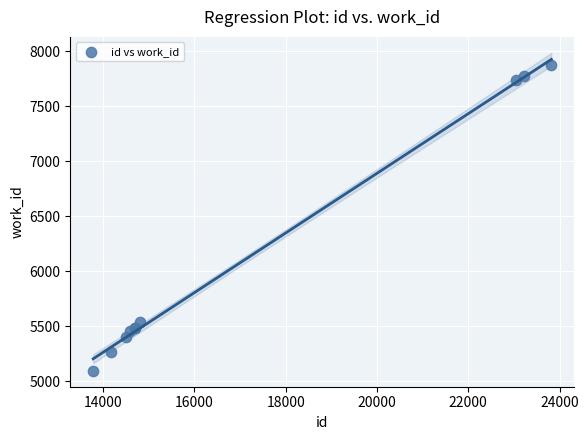

What Y value in the scatter plot is closest to 6485?

5539